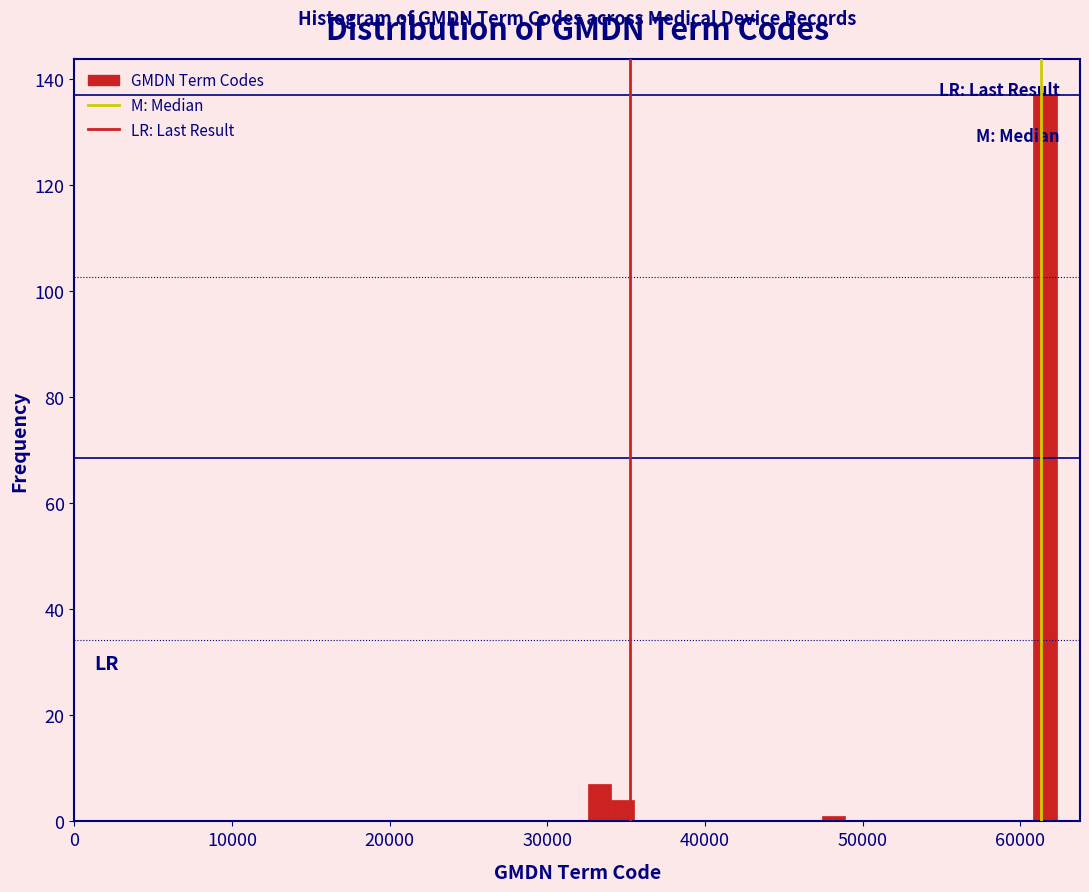

Read against the x-axis, roughly where is the centre of the tallest bar?

62000